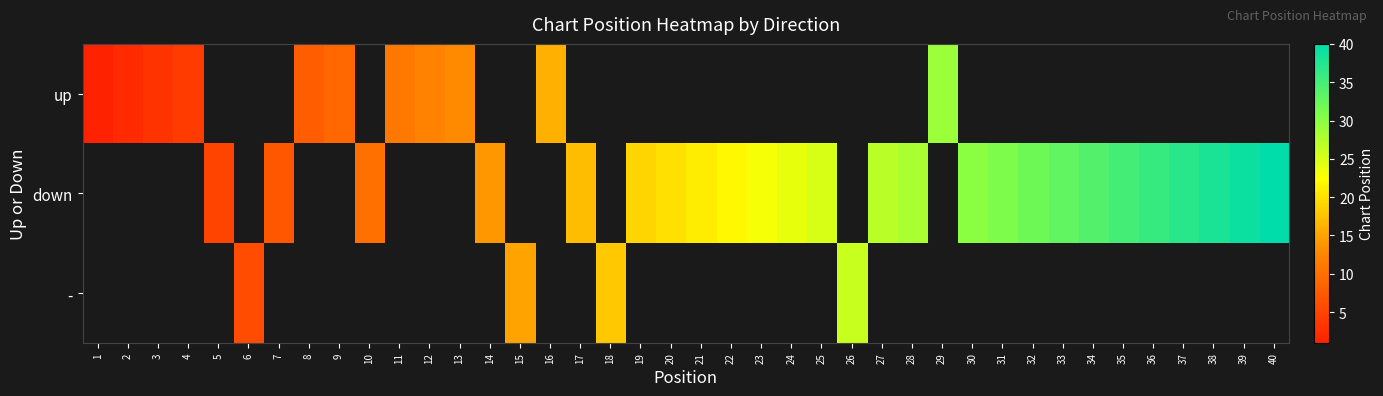

List the labels in order of down value, smallest first.

1, 2, 3, 4, 5, 6, 7, 8, 9, 10, 11, 12, 13, 14, 15, 16, 17, 18, 19, 20, 21, 22, 23, 24, 25, 26, 27, 28, 29, 30, 31, 32, 33, 34, 35, 36, 37, 38, 39, 40